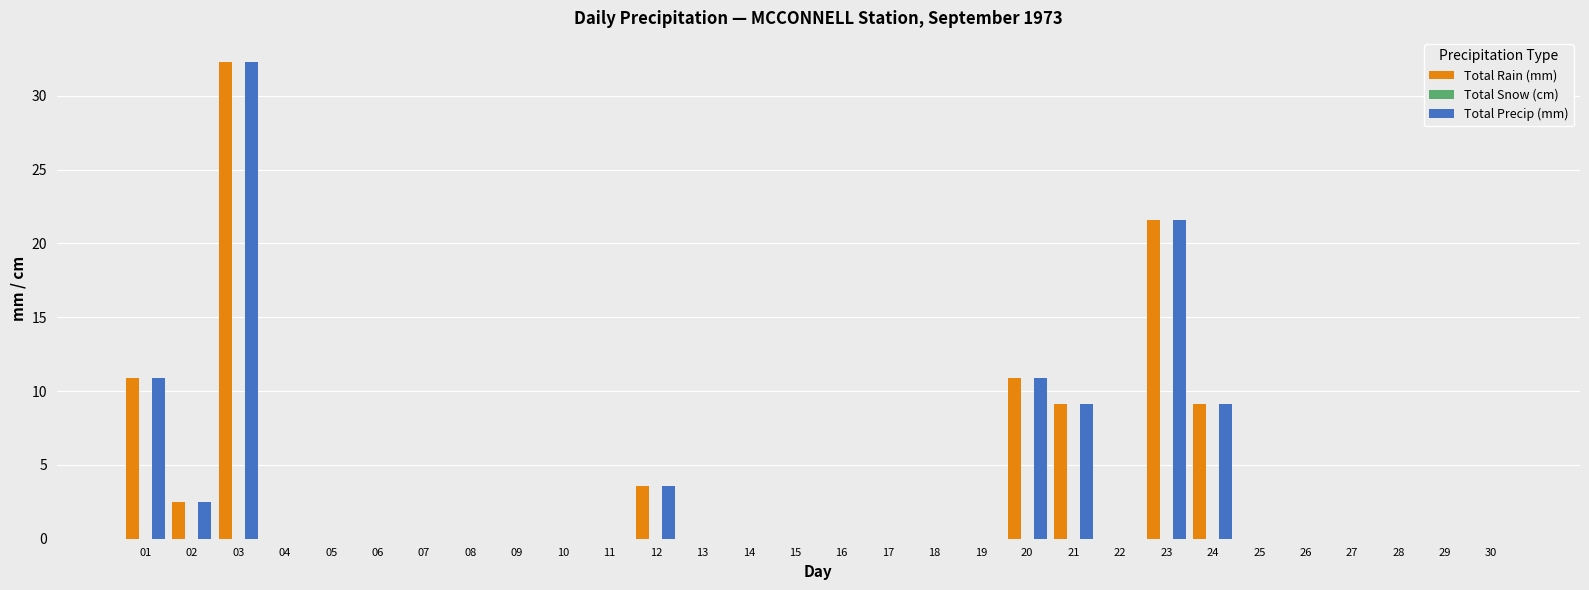

What is the average value of the Total Rain (mm) series?

3.3